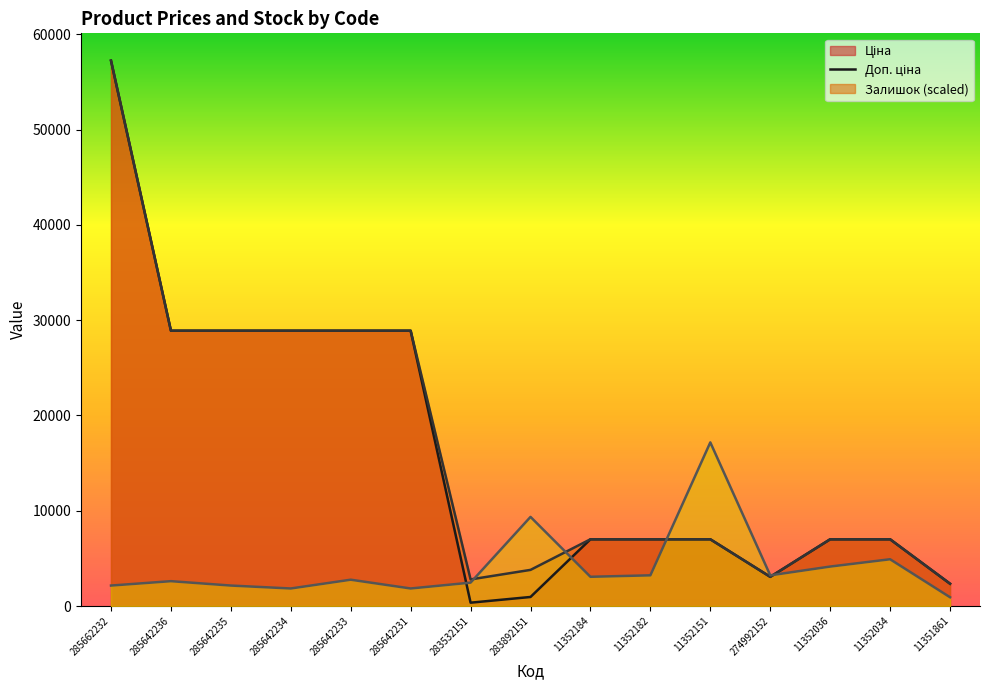

True or false: Залишок and Доп. ціна cross at least once.

True